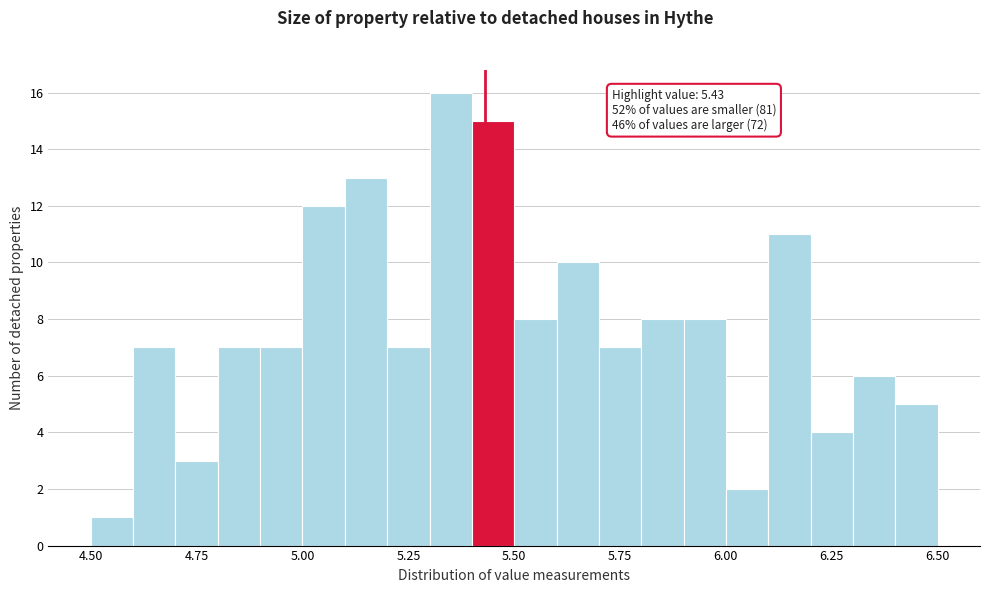

Read against the x-axis, roughly where is the centre of the tallest bar?

5.35